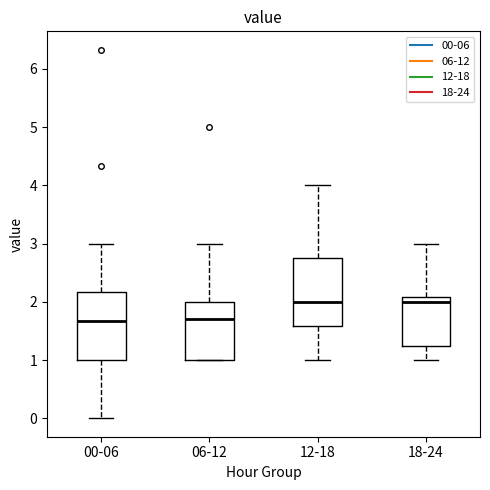

Reading left to right, transcribe this box plot: for each box, give where its median line is, the range the box spans, and where its two whiskers end, as read against the y-axis. The values are not printed on the chart, so give them approximately, as read against the axis.

00-06: median 1.7, box 1.0 to 2.2, whiskers 0.0 to 3.0
06-12: median 1.7, box 1.0 to 2.0, whiskers 1.0 to 3.0
12-18: median 2.0, box 1.6 to 2.8, whiskers 1.0 to 4.0
18-24: median 2.0, box 1.2 to 2.1, whiskers 1.0 to 3.0